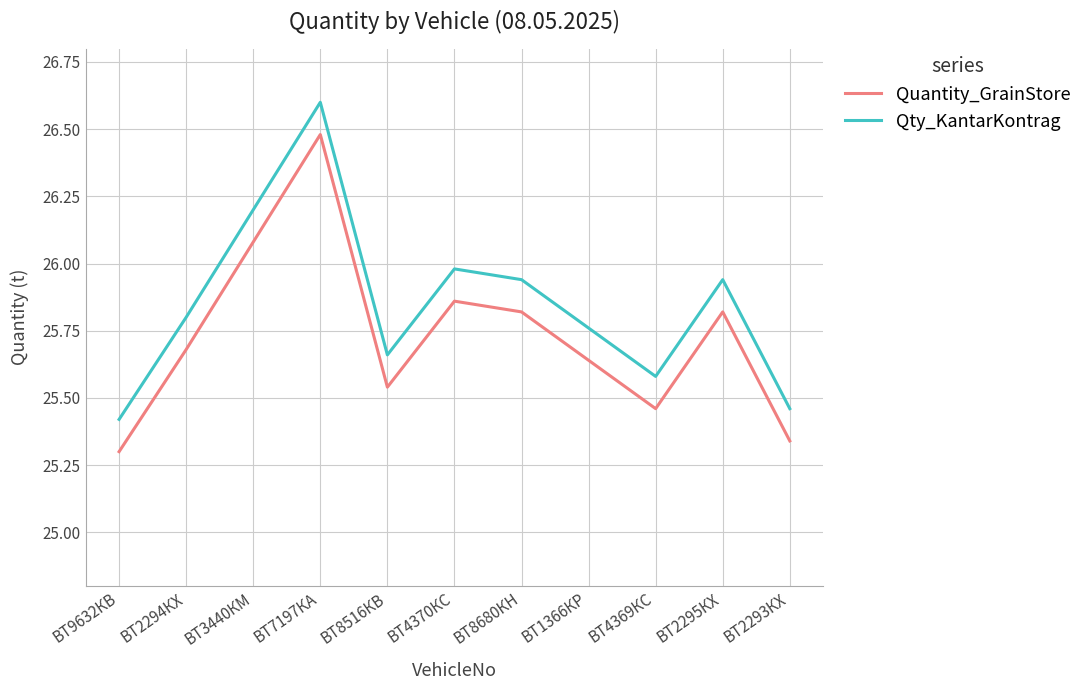

What is the difference between the maximum and minimum values in the Qty_KantarKontrag series?

1.2